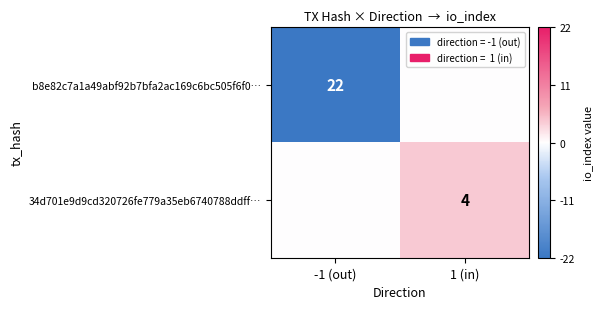

Is it true that 34d701e9d9cd320726fe779a35eb6740788ddff… equals 2 at 1 (in)?

False